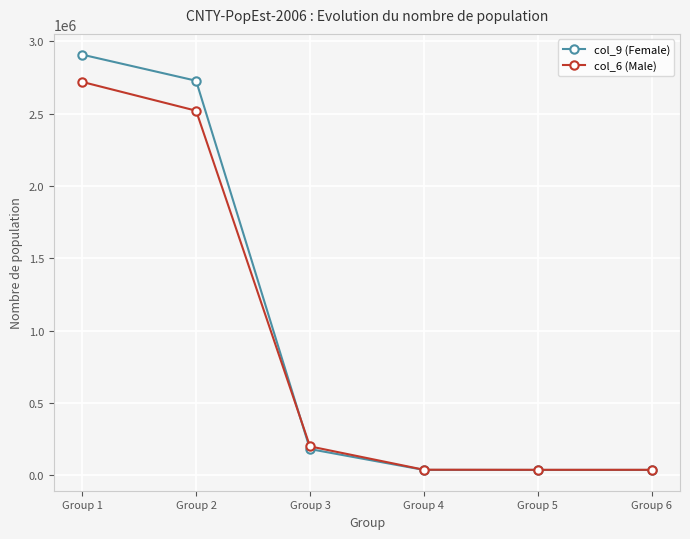

What are all the series names shown in the legend?

col_9 (Female), col_6 (Male)